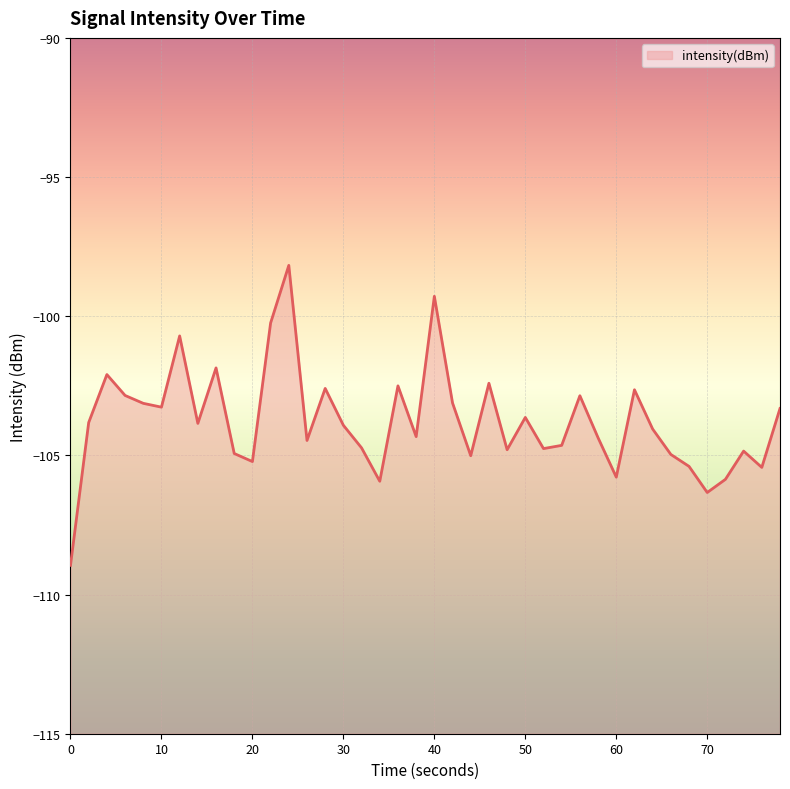

What is the difference between the maximum and minimum values?

10.8